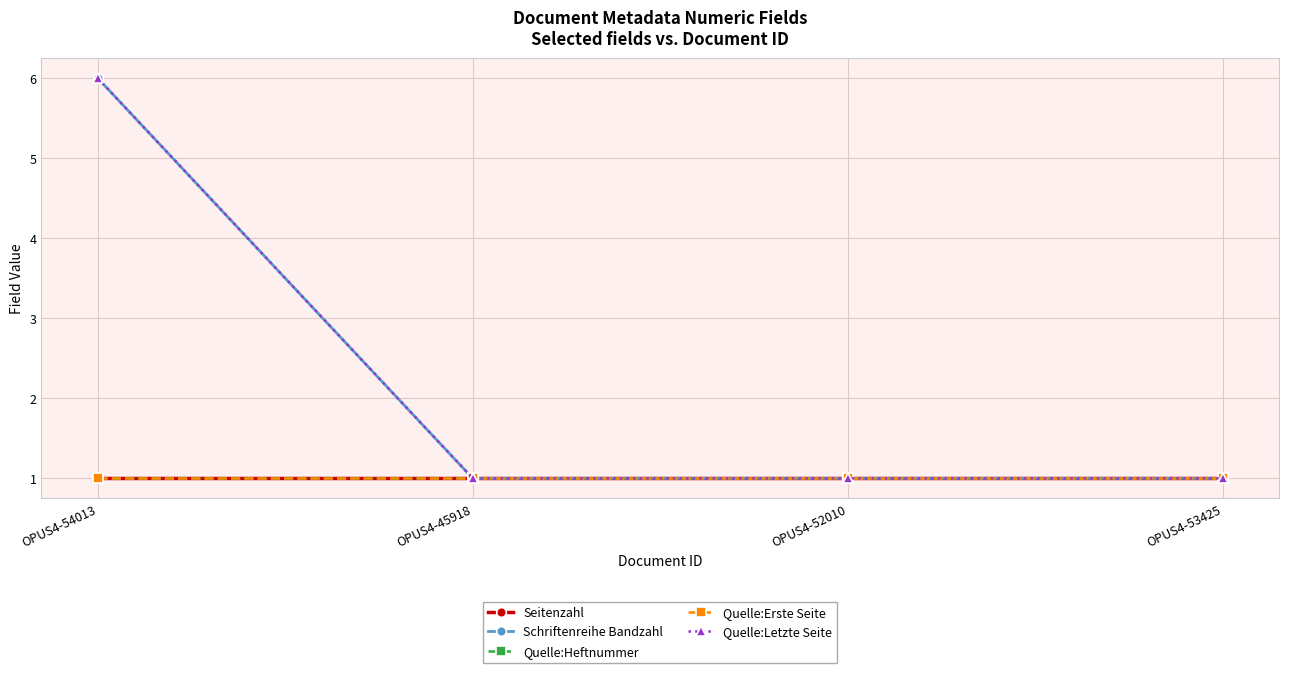

What is the total value across all series at OPUS4-45918?

5